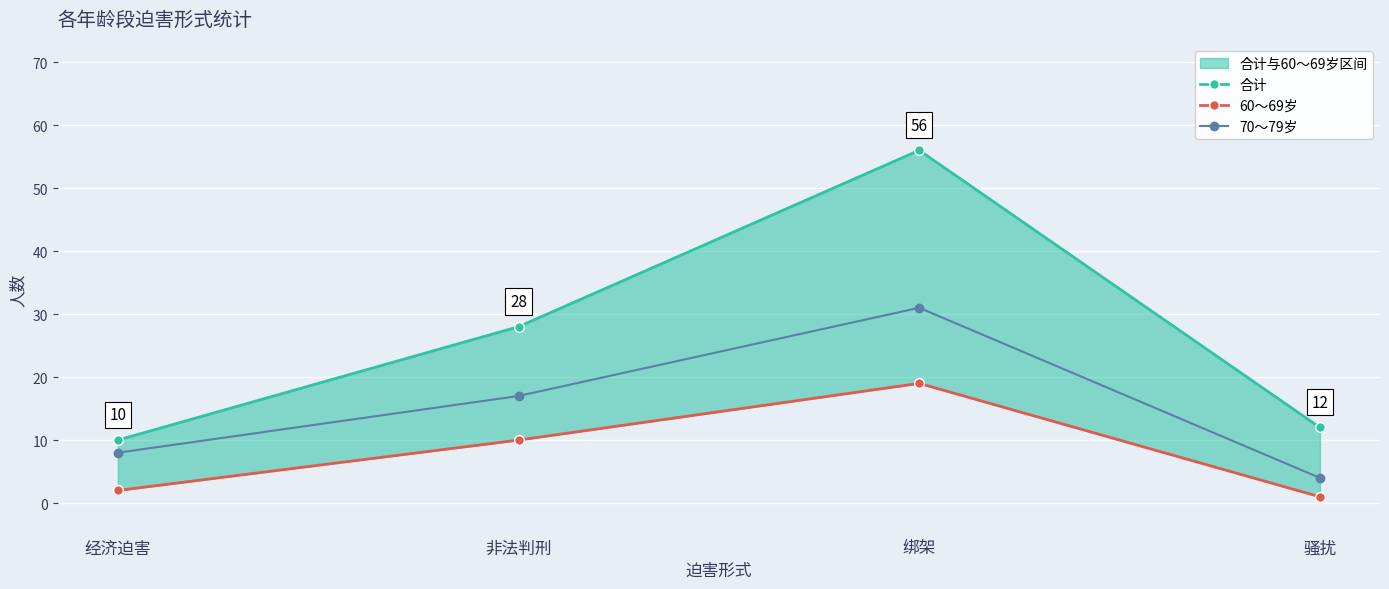

How many data points in 合计 are above 28?

1